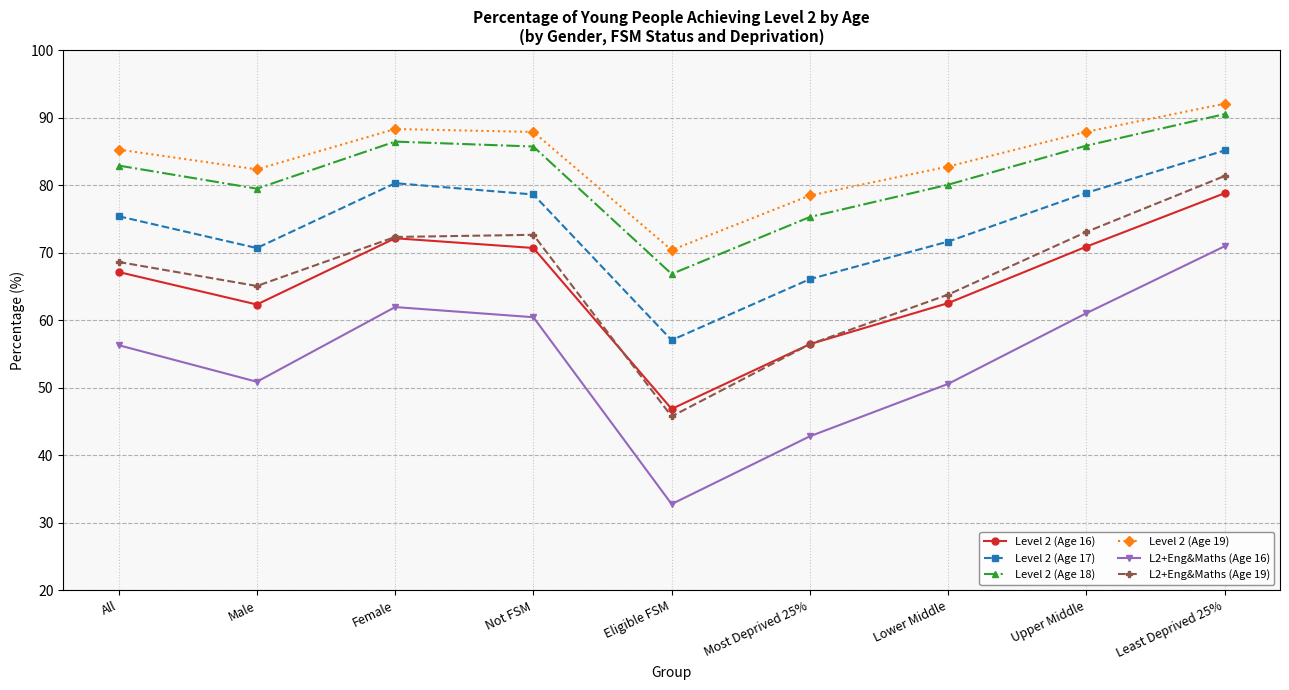

True or false: Level 2 (Age 19) and L2+Eng&Maths (Age 16) intersect in this chart.

False